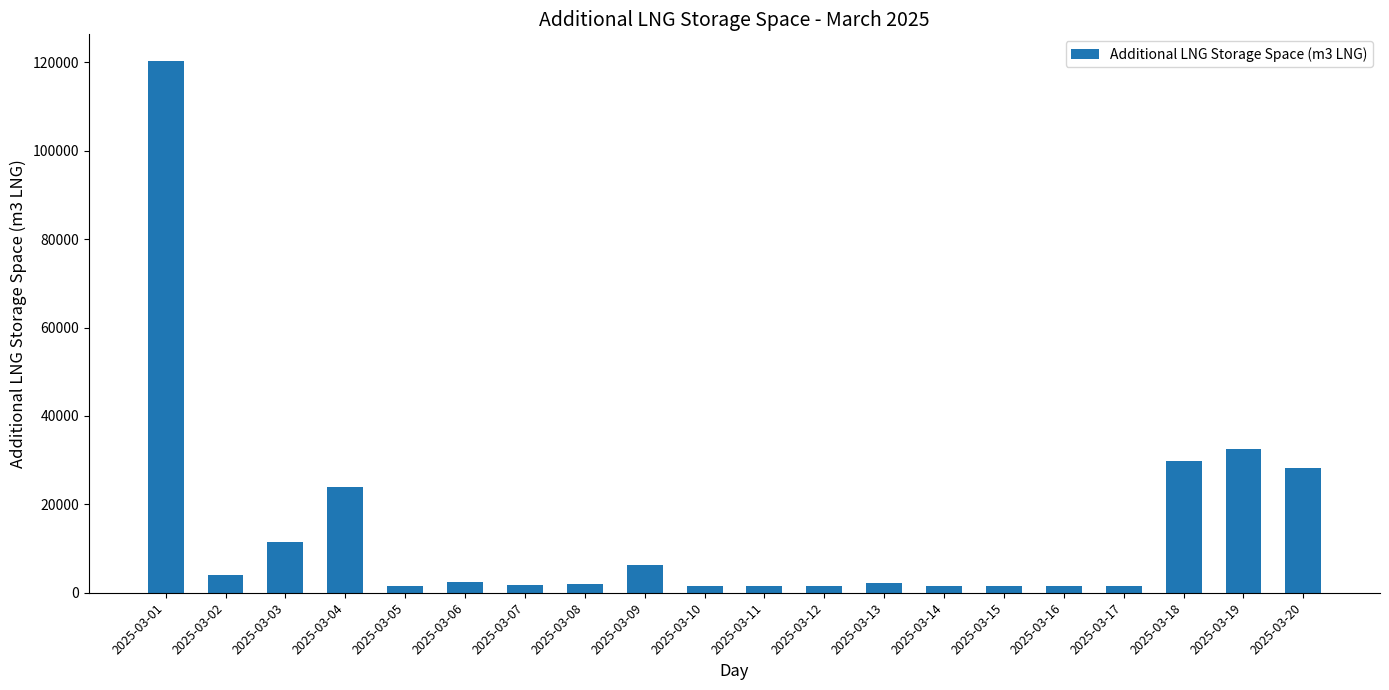

At which label is the value closest to 60954?

2025-03-19